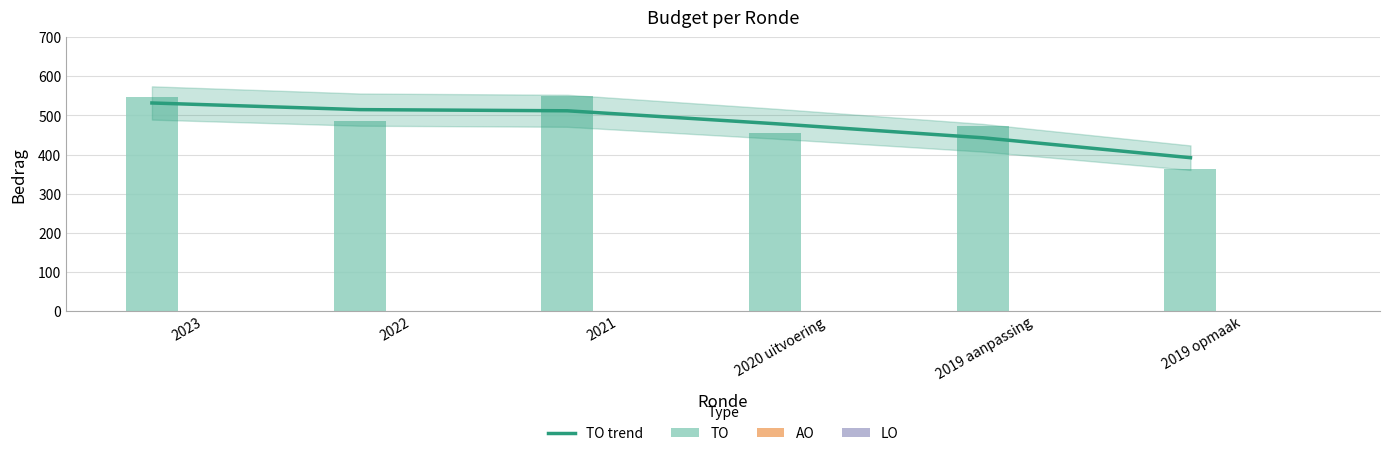

Which category has the highest value across all series?

2021